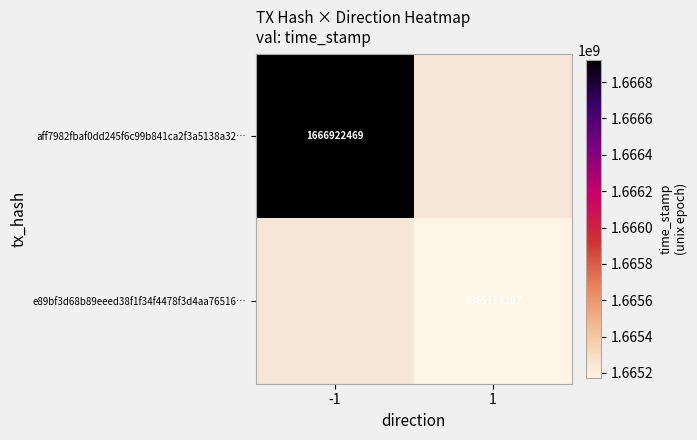

The e89bf3d68b89eeed38f1f34f4478f3d4aa76516… series shows 969460878 at 1. True or false?

False